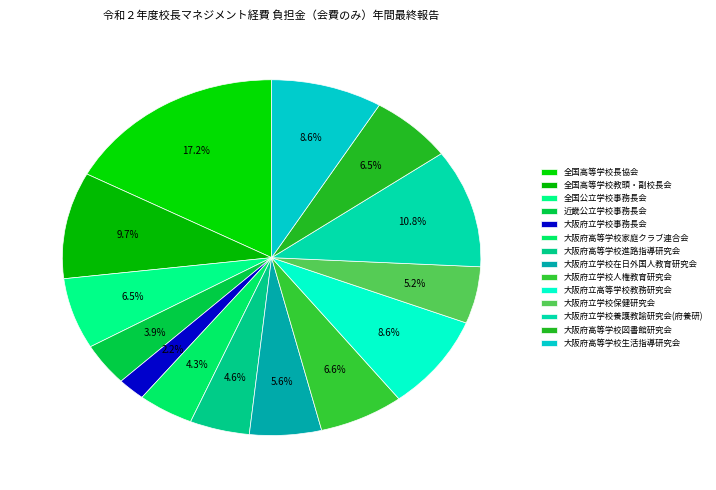

What is the total percentage of 大阪府高等学校図書館研究会 and 大阪府立学校保健研究会?

11.6%